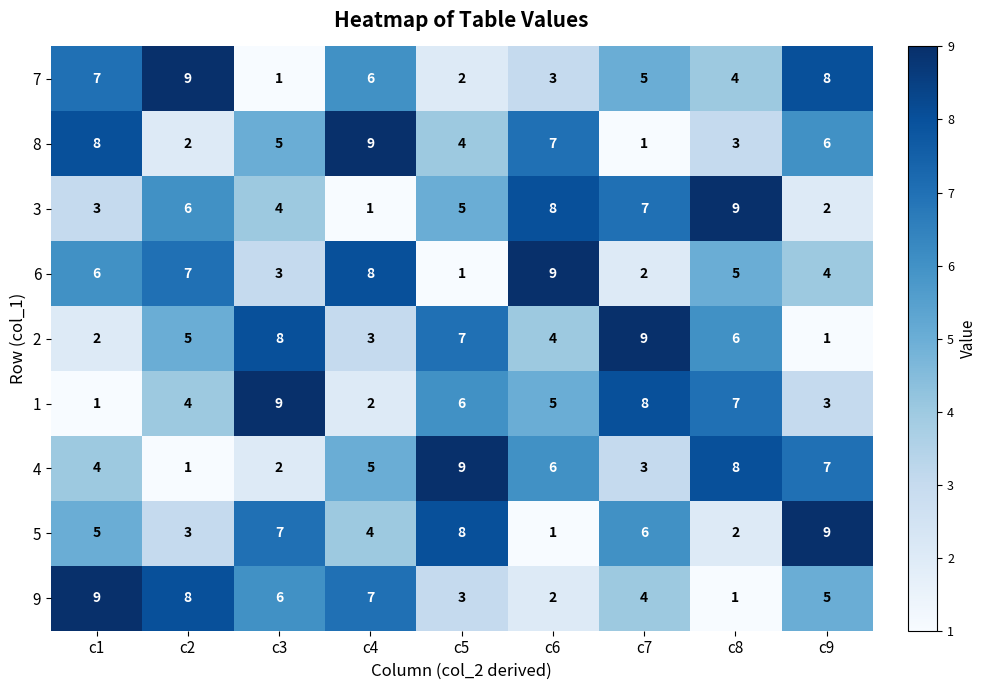

What is the average value of the 1 series?

5